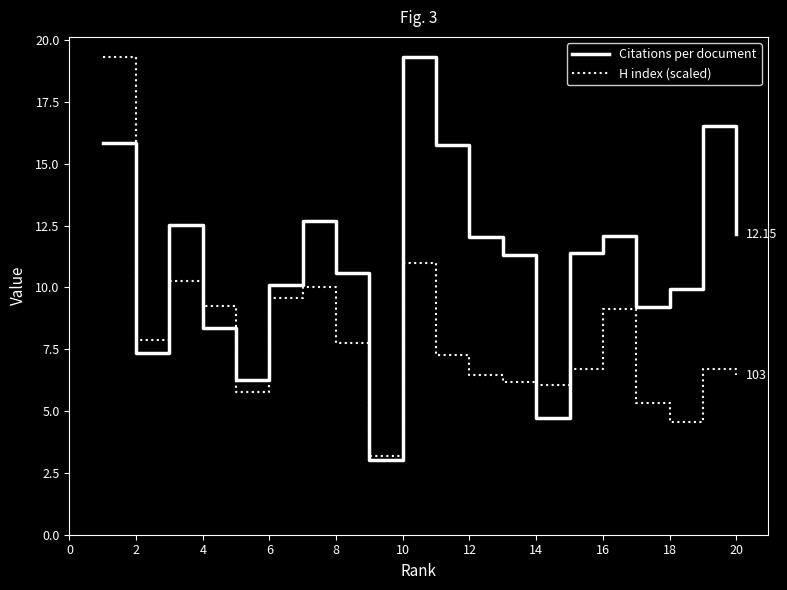

Does the chart display data point markers on the line(s)?

No